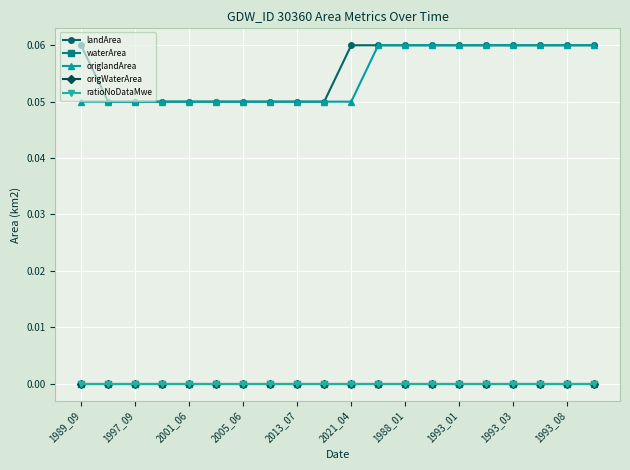

Reading left to right, what are all the values shown in this chart?

landArea: 0.1	0.1	0.1	0.1	0.1	0.1	0.1	0.1	0.1	0.1	0.1	0.1	0.1	0.1	0.1	0.1	0.1	0.1	0.1	0.1
waterArea: 0.0	0.0	0.0	0.0	0.0	0.0	0.0	0.0	0.0	0.0	0.0	0.0	0.0	0.0	0.0	0.0	0.0	0.0	0.0	0.0
origlandArea: 0.1	0.1	0.1	0.1	0.1	0.1	0.1	0.1	0.1	0.1	0.1	0.1	0.1	0.1	0.1	0.1	0.1	0.1	0.1	0.1
origWaterArea: 0.0	0.0	0.0	0.0	0.0	0.0	0.0	0.0	0.0	0.0	0.0	0.0	0.0	0.0	0.0	0.0	0.0	0.0	0.0	0.0
ratioNoDataMwe: 0.0	0.0	0.0	0.0	0.0	0.0	0.0	0.0	0.0	0.0	0.0	0.0	0.0	0.0	0.0	0.0	0.0	0.0	0.0	0.0